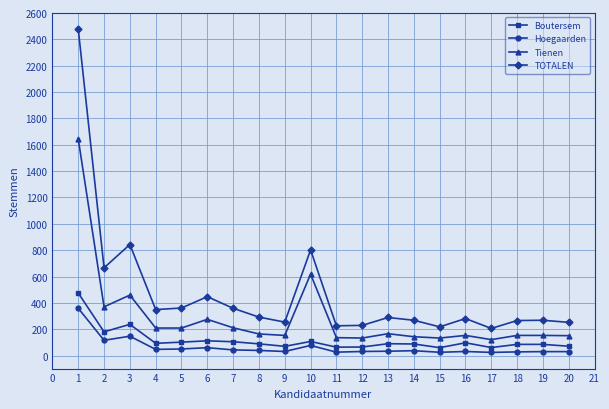

How many series are shown in this chart?

4